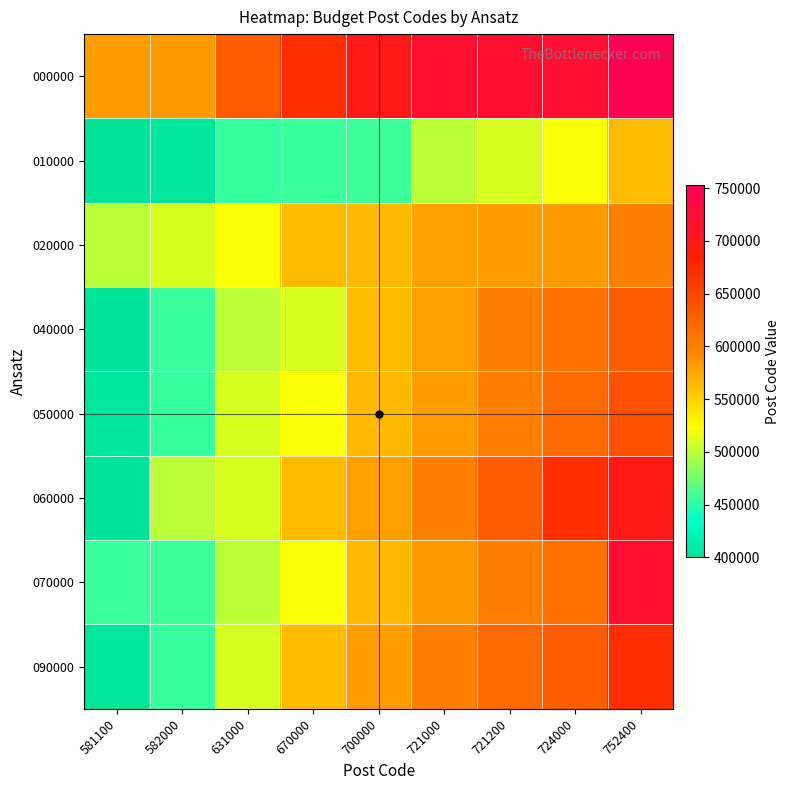

At which category is the sum across all series the highest?

752400